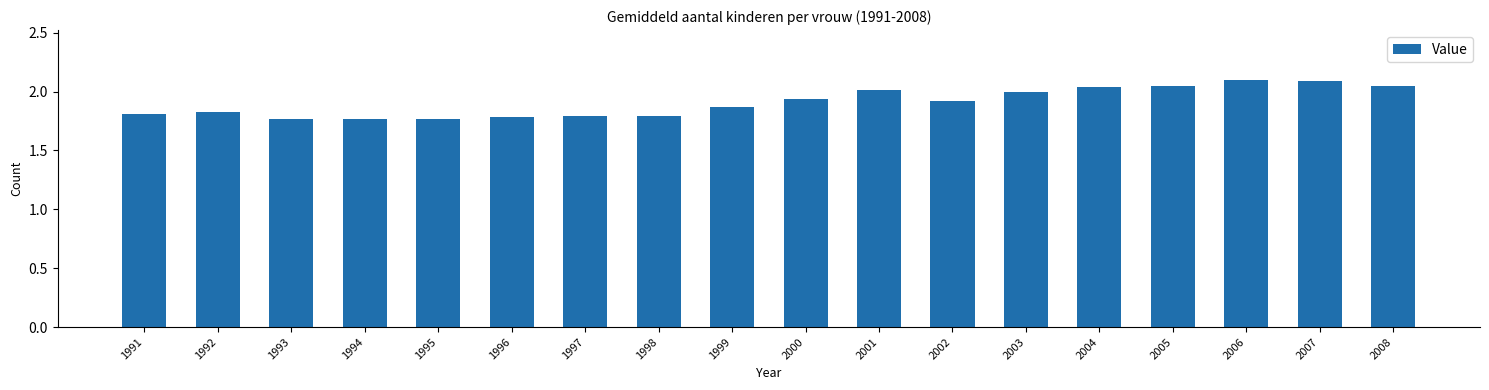

What is the sum of all values?

34.4